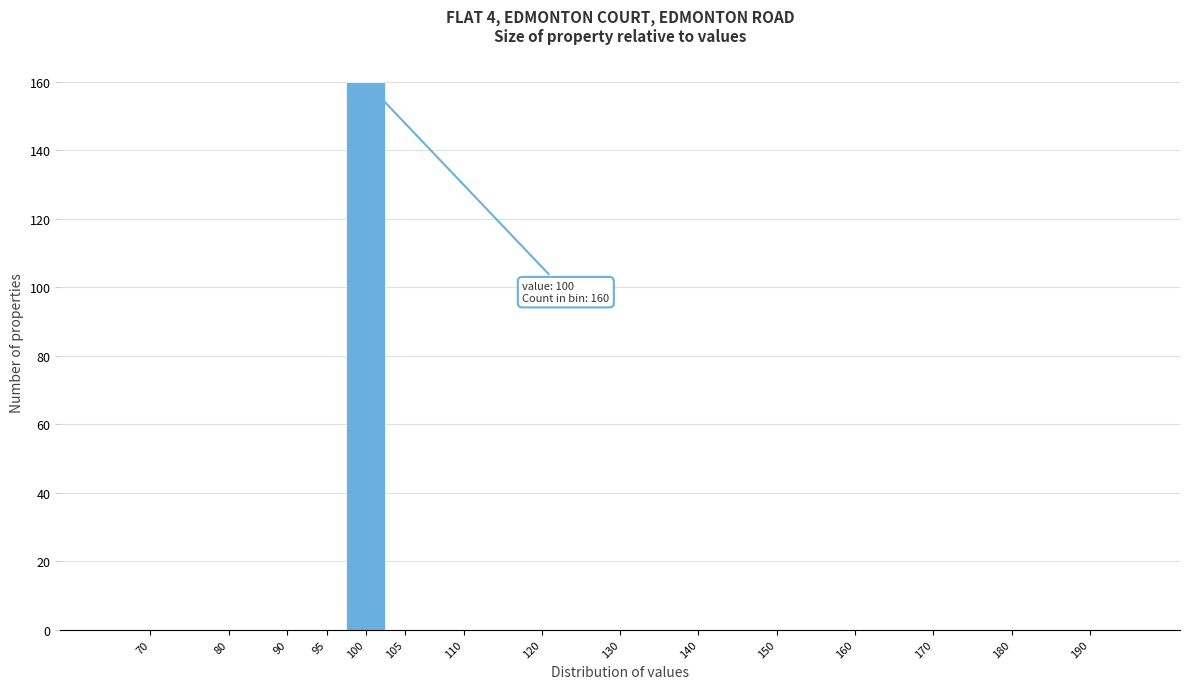

Reading left to right, transcribe all the data shown in this chart.

70=0	80=0	90=0	95=0	100=160	105=0	110=0	120=0	130=0	140=0	150=0	160=0	170=0	180=0	190=0